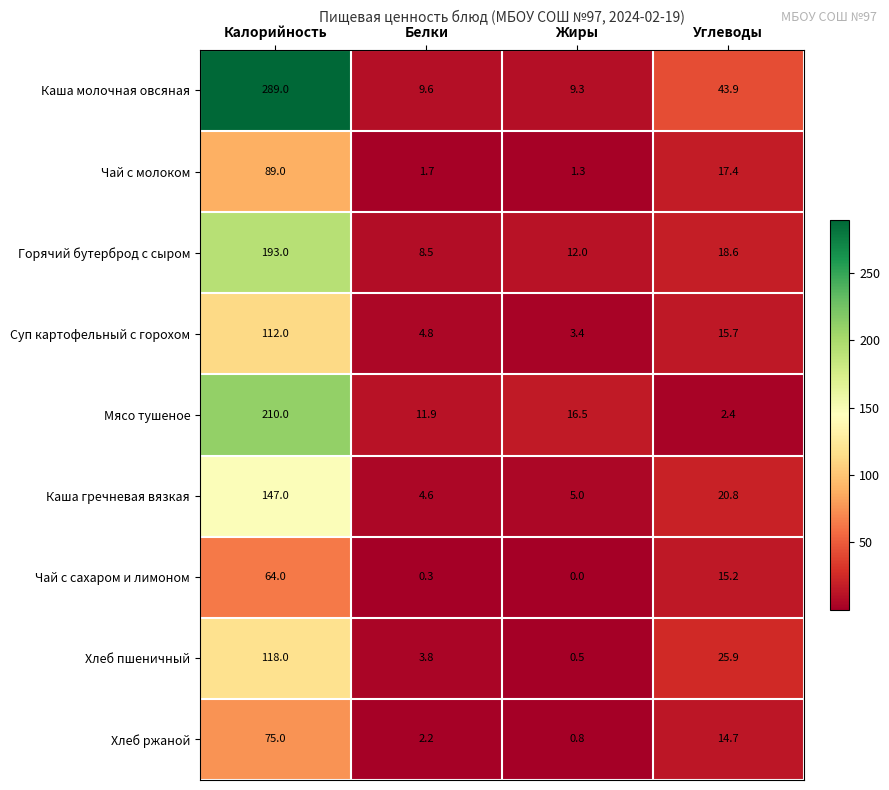

At how many categories does at least one series exceed 144?

1